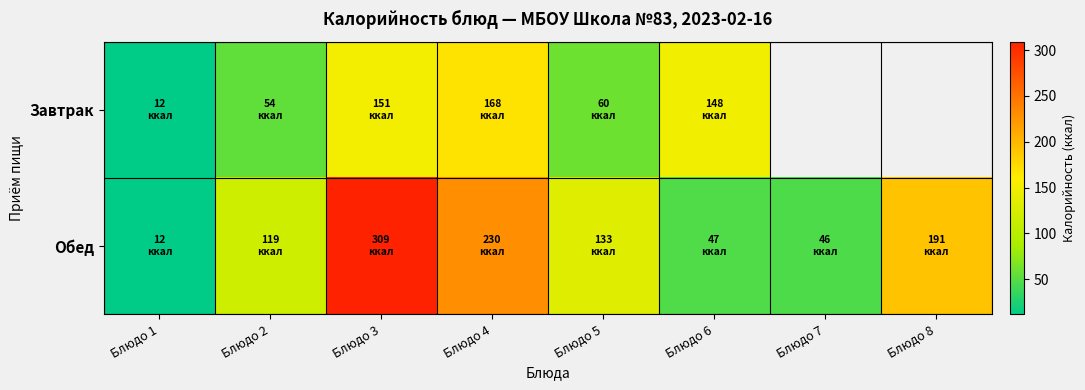

Rank the series by their maximum value, from highest to lowest.

Обед, Завтрак